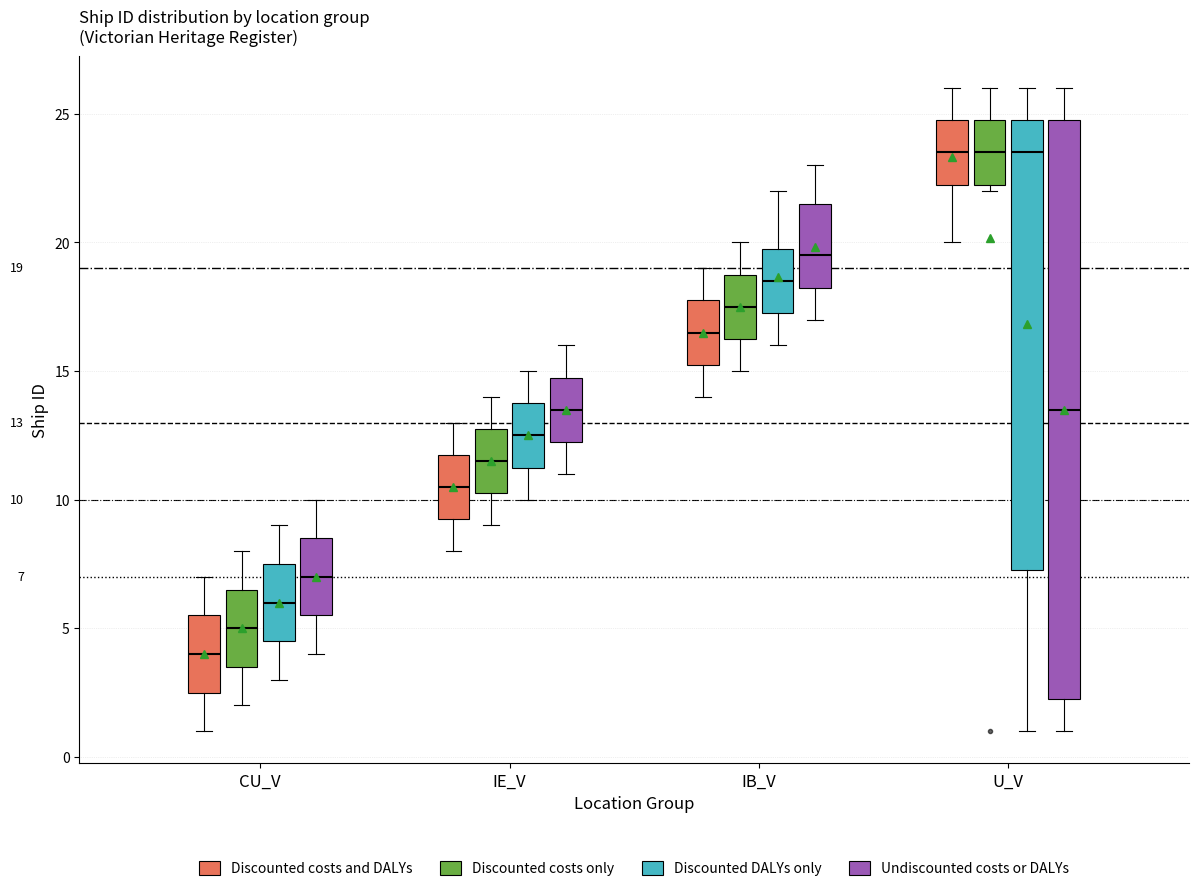

Which box has the lowest median line?

CU_V (Discounted costs and DALYs)